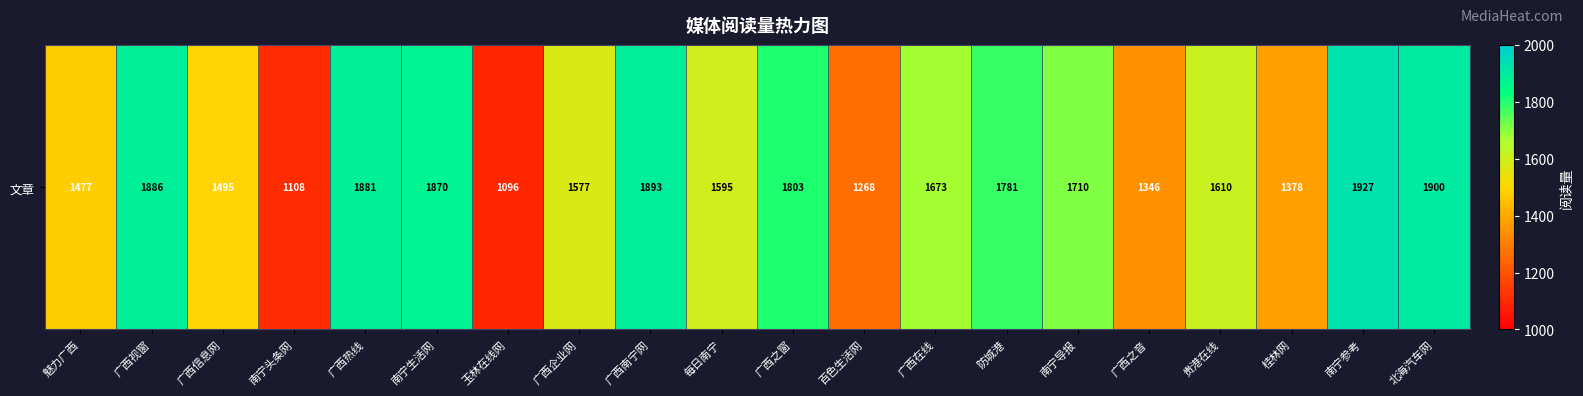

List the labels in order of value, smallest first.

玉林在线网, 南宁头条网, 百色生活网, 广西之音, 桂林网, 魅力广西, 广西信息网, 广西企业网, 每日南宁, 贵港在线, 广西在线, 南宁导报, 防城港, 广西之窗, 南宁生活网, 广西热线, 广西视窗, 广西南宁网, 北海汽车网, 南宁参考